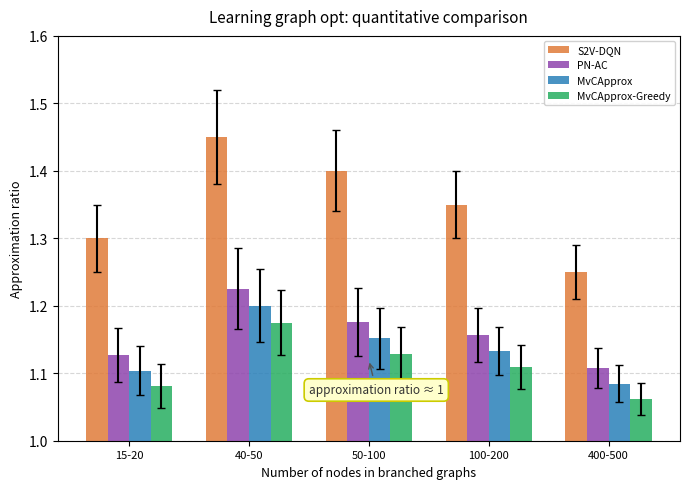

What is the total value across all series at 400-500?

4.5